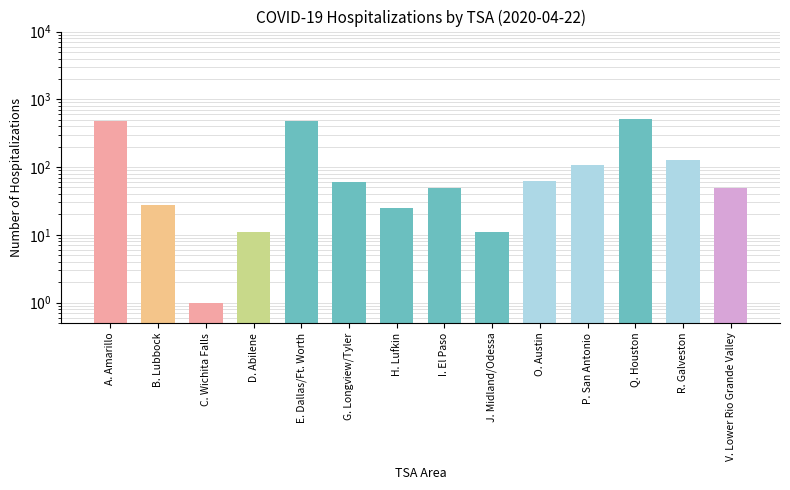

What is the difference between the second highest and second lowest values?

466